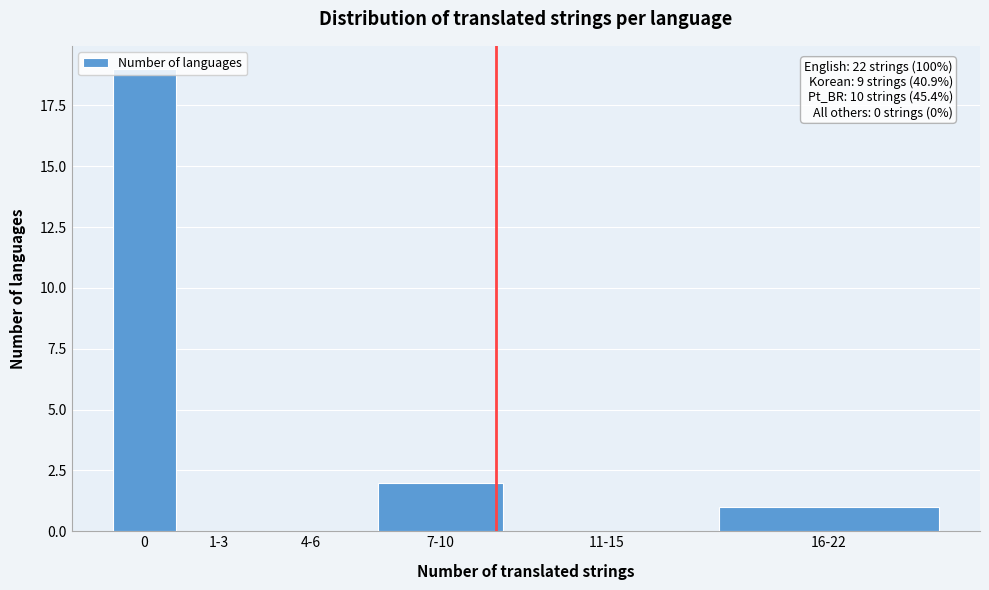

What is the change in value from 0 to 16-22?

-18